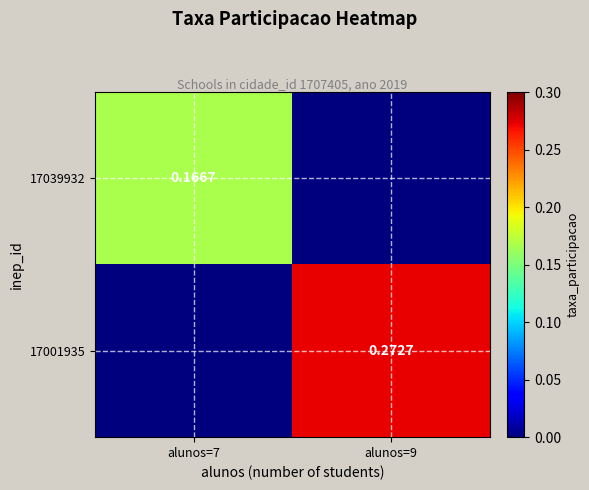

Is the value of 17039932 at alunos=7 greater than the value of 17001935 at alunos=9?

No